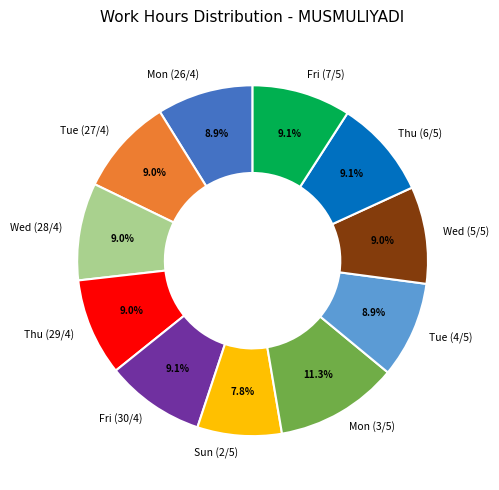

How many segments does this pie chart have?

11